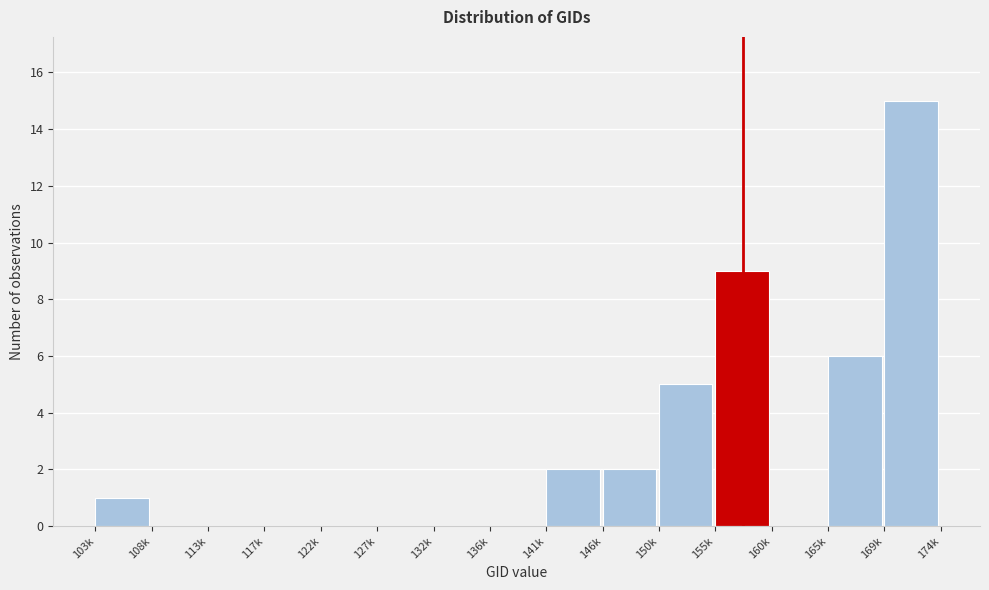

Reading left to right, what are all the values shown in this chart?

103k=1	108k=0	113k=0	117k=0	122k=0	127k=0	132k=0	136k=0	141k=2	146k=2	150k=5	155k=9	160k=0	165k=6	169k=15